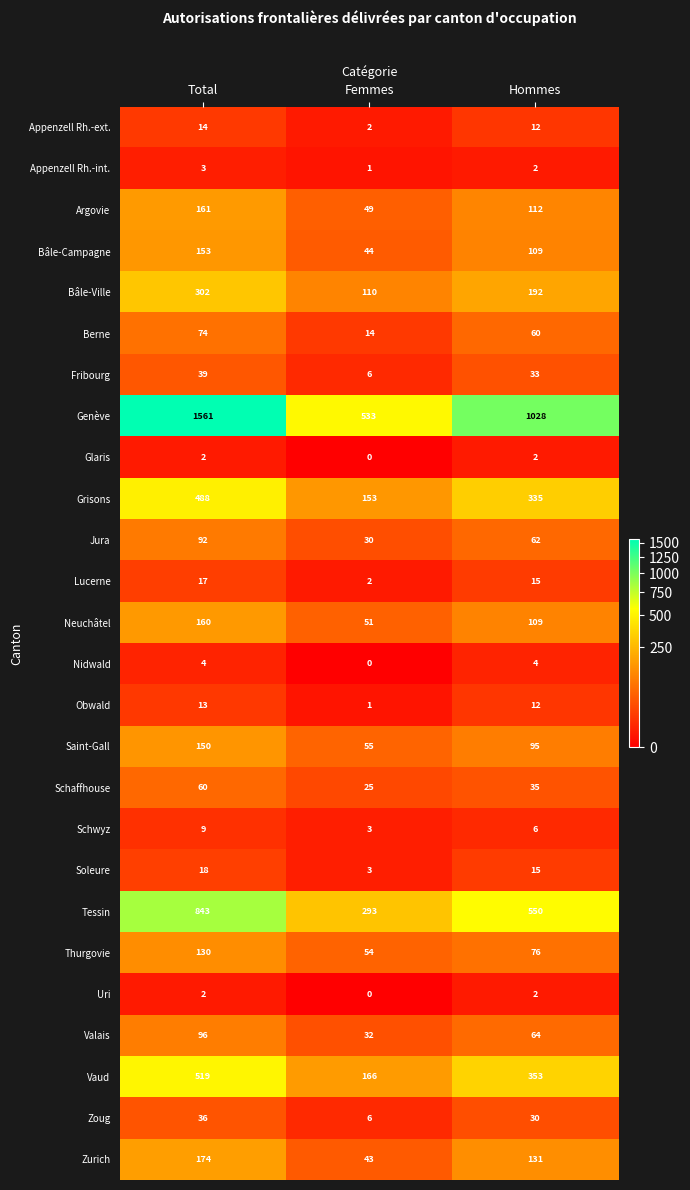

What is the difference between the Bâle-Campagne values at Hommes and Femmes?

65